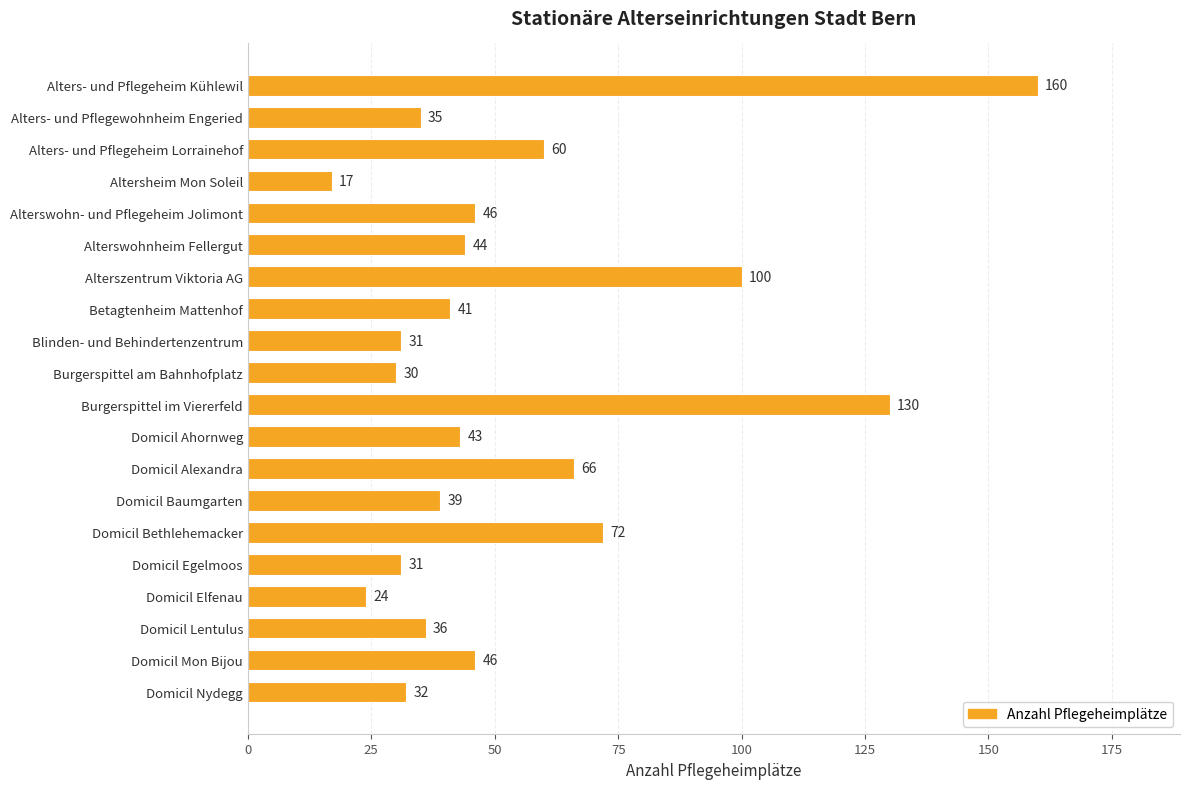

Where is the data nearest to the value 88?

Alterszentrum Viktoria AG